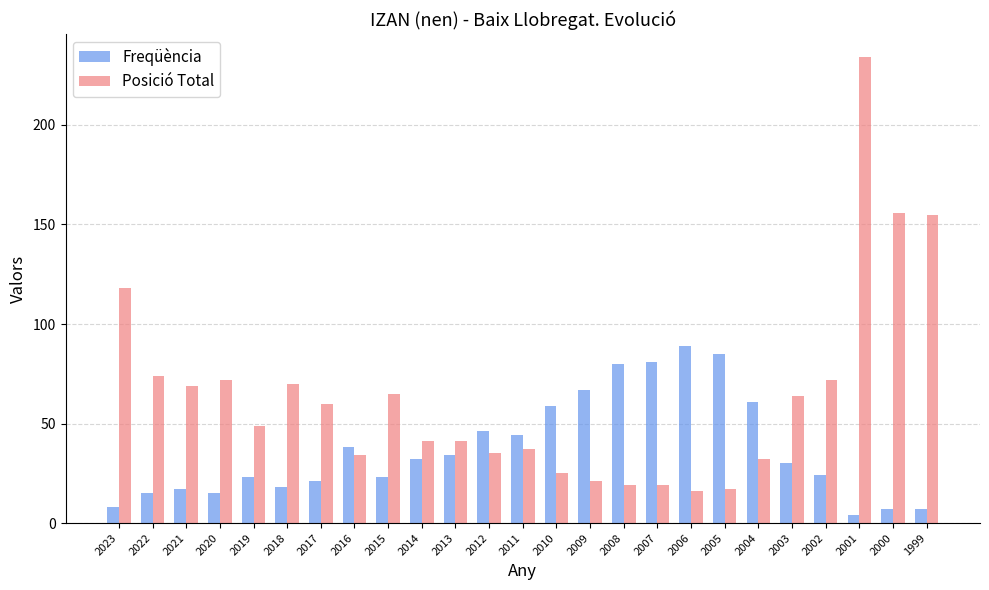

At how many categories does at least one series exceed 192?

1